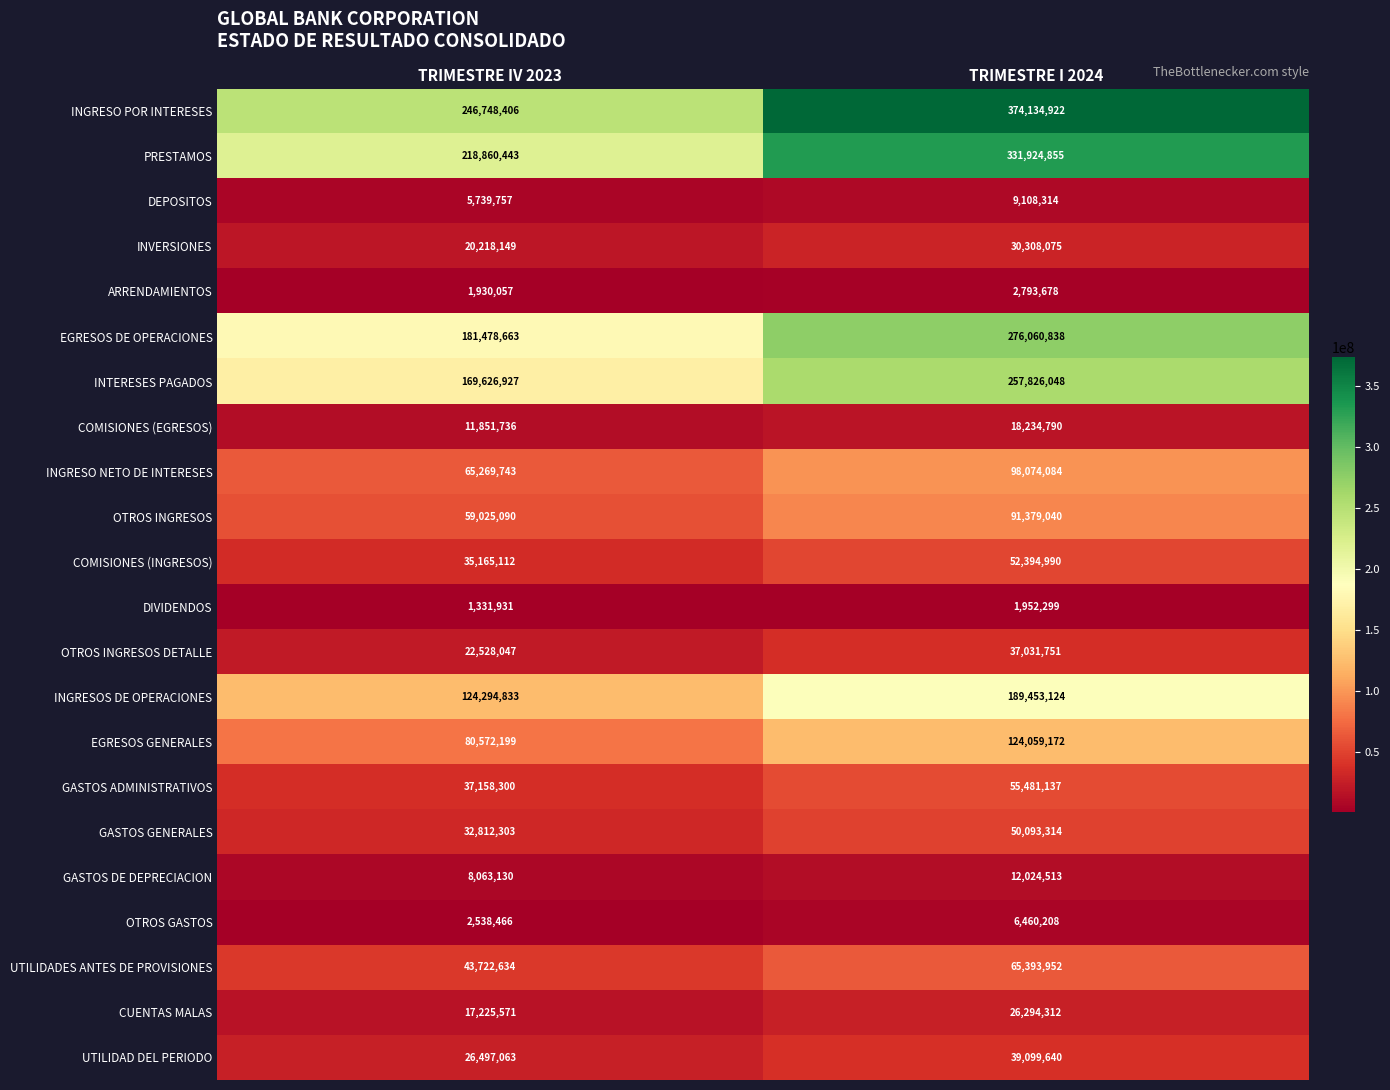

Where is INVERSIONES nearest to the value 25263112?

TRIMESTRE IV 2023